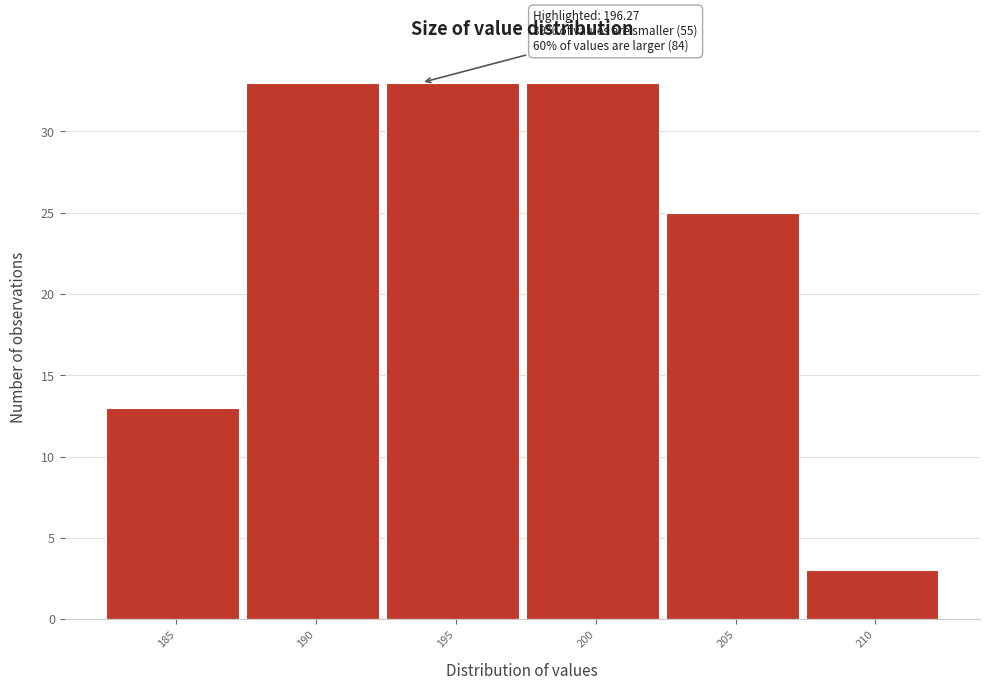

Reading left to right, extract all data points from this chart.

13	33	33	33	25	3